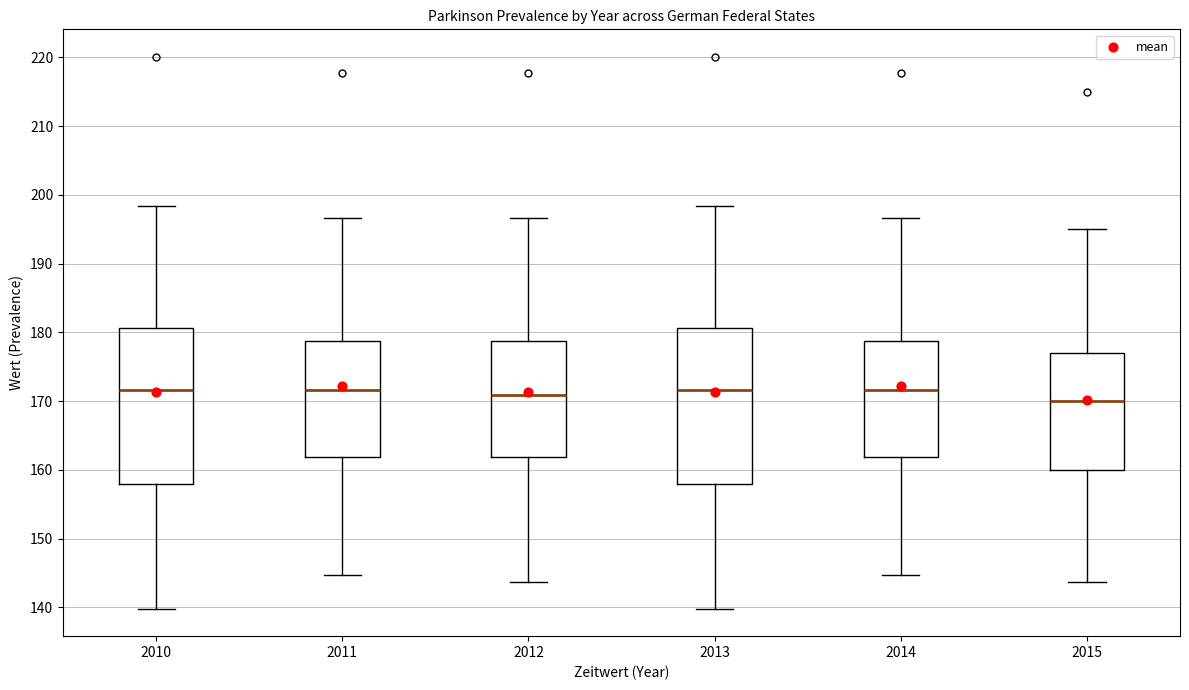

Reading left to right, read every box against the y-axis: the position of its median line, the range the box covers, and the ends of its whiskers. The values are not printed on the chart, so give them approximately, as read against the axis.

2010: median 172, box 158 to 181, whiskers 140 to 198
2011: median 172, box 162 to 179, whiskers 145 to 197
2012: median 171, box 162 to 179, whiskers 144 to 197
2013: median 172, box 158 to 181, whiskers 140 to 198
2014: median 172, box 162 to 179, whiskers 145 to 197
2015: median 170, box 160 to 177, whiskers 144 to 195